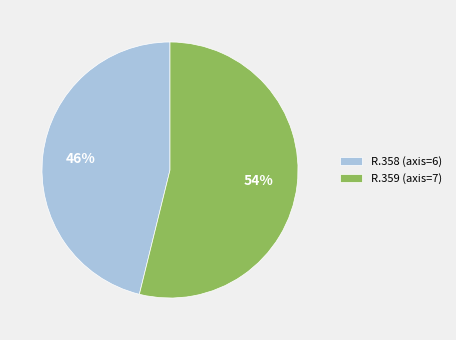

To the nearest percent, what is the difference between the largest and smallest slice percentages?

8%